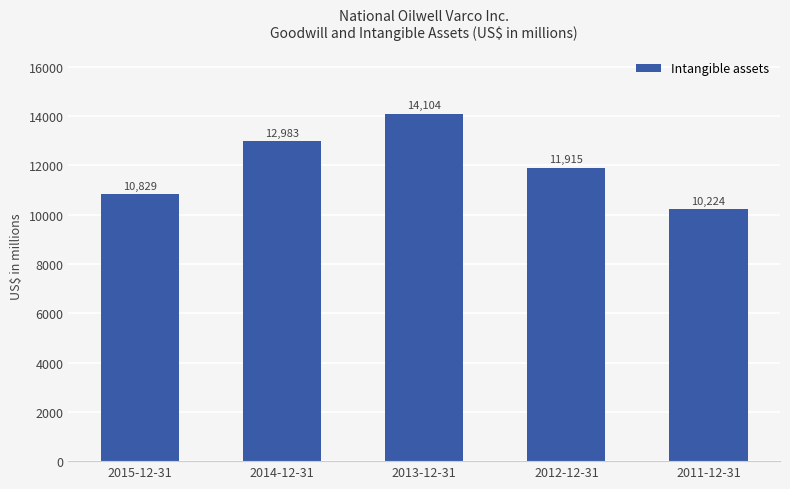

Rank the categories by value from highest to lowest.

2013-12-31, 2014-12-31, 2012-12-31, 2015-12-31, 2011-12-31